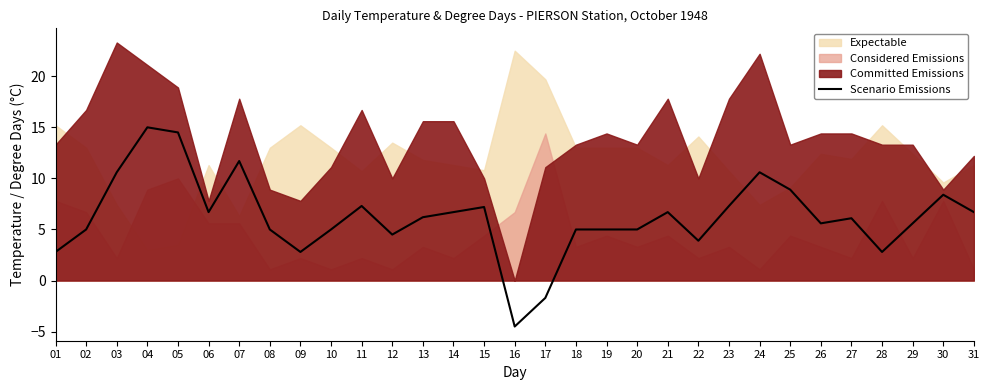

Between 02 and 16, which is larger?

02